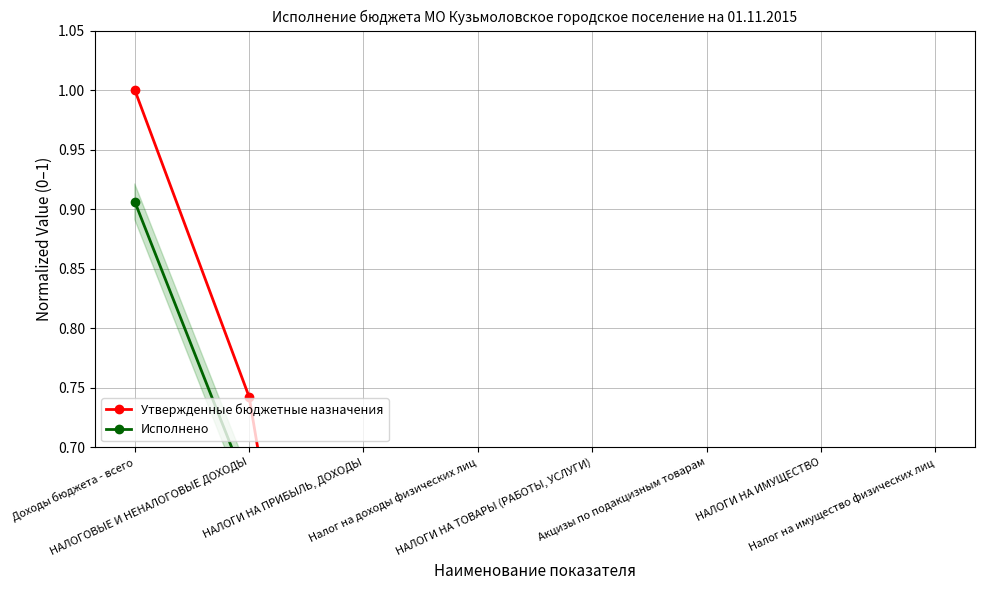

True or false: Утвержденные бюджетные назначения has more than 0 interior local peaks.

True